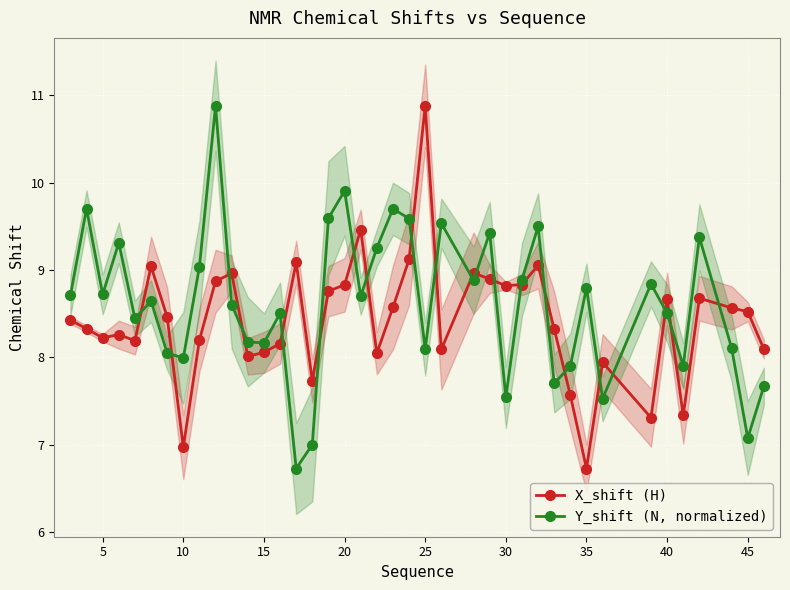

What is the minimum value for X_shift (H)?

6.7